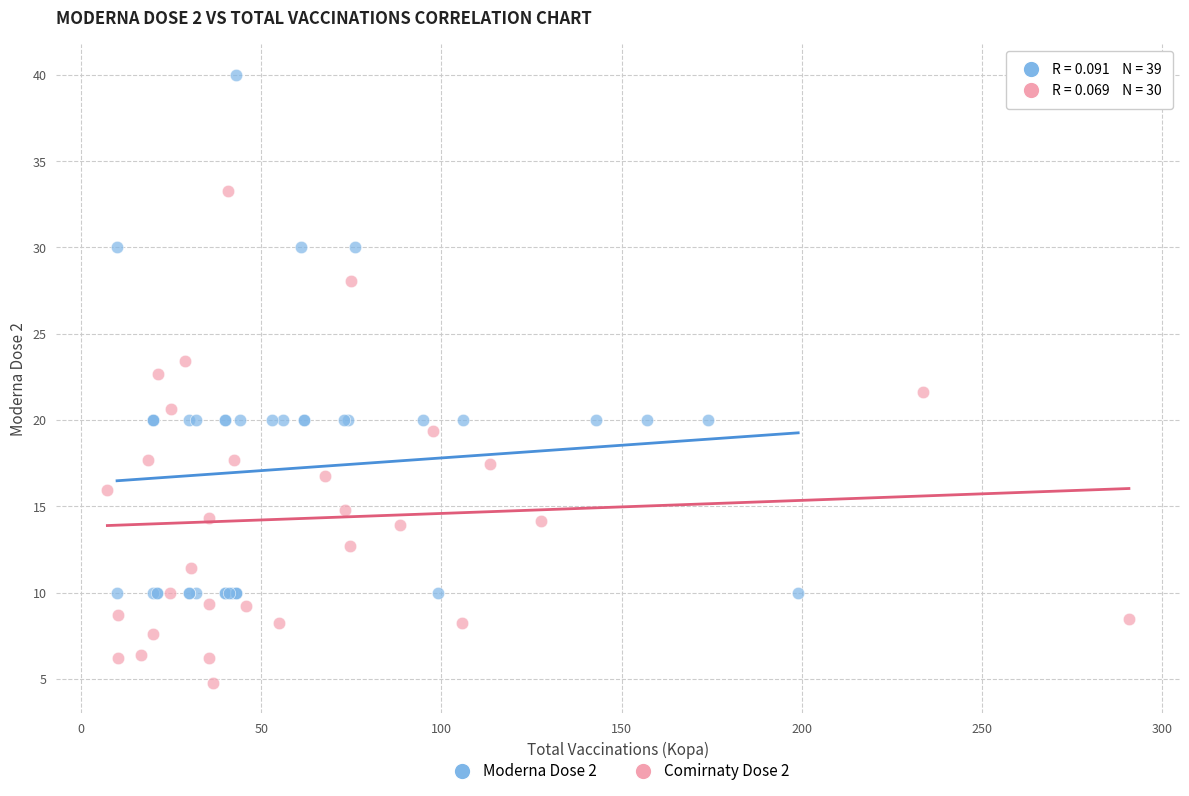

Which series reaches the minimum Y coordinate?

Comirnaty Dose 2